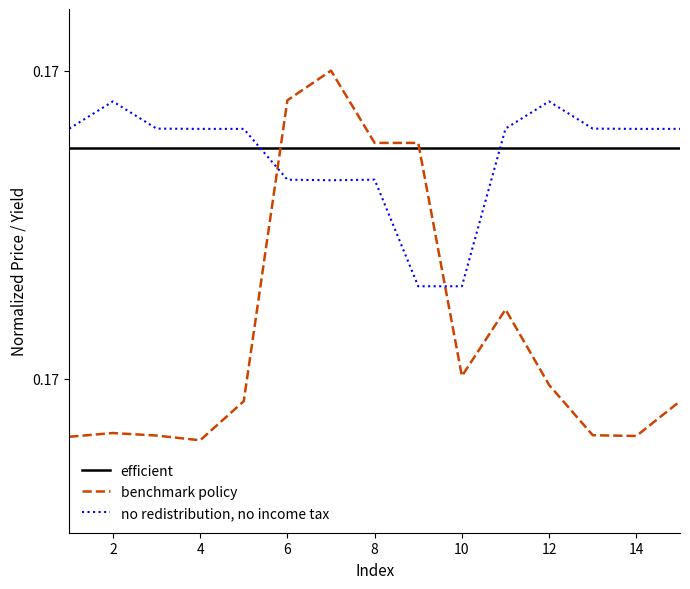

At how many categories does at least one series exceed 0?

15